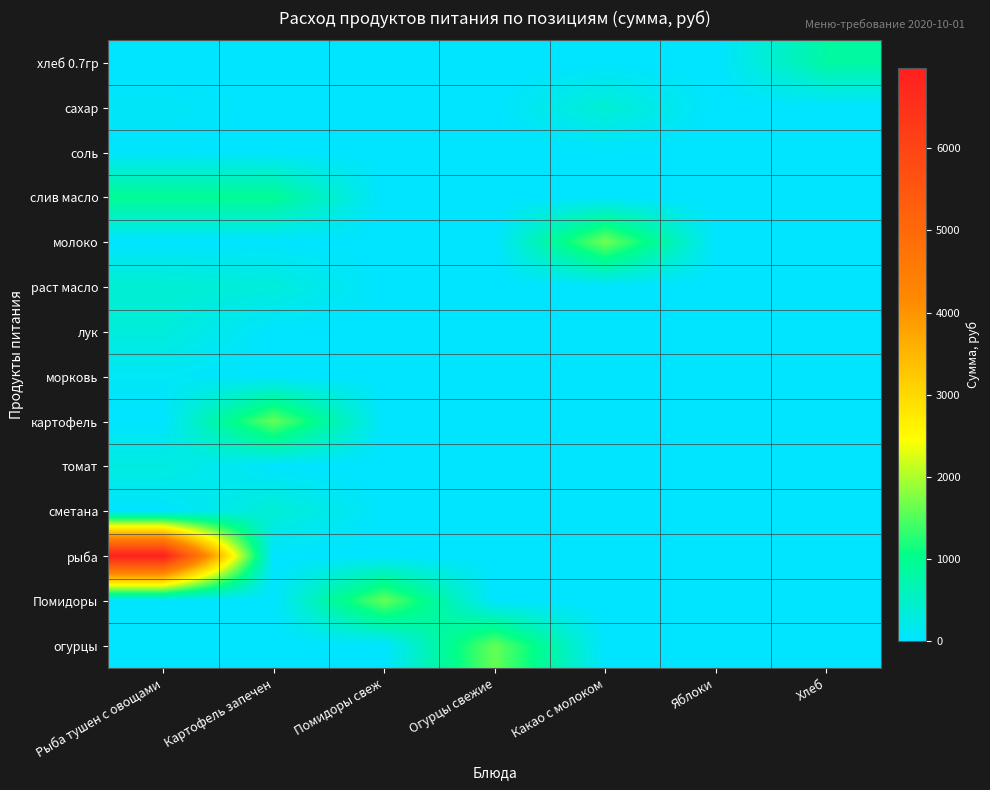

Rank the series by their maximum value, from lowest to highest.

соль, морковь, томат, лук, сметана, сахар, раст масло, хлеб 0.7гр, слив масло, картофель, Помидоры, огурцы, молоко, рыба